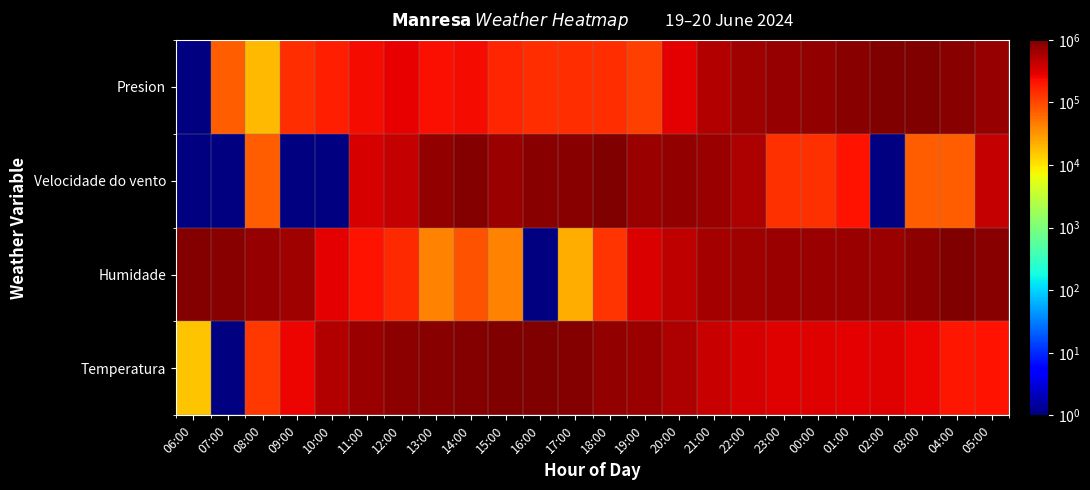

How many categories are shown in the chart?

24